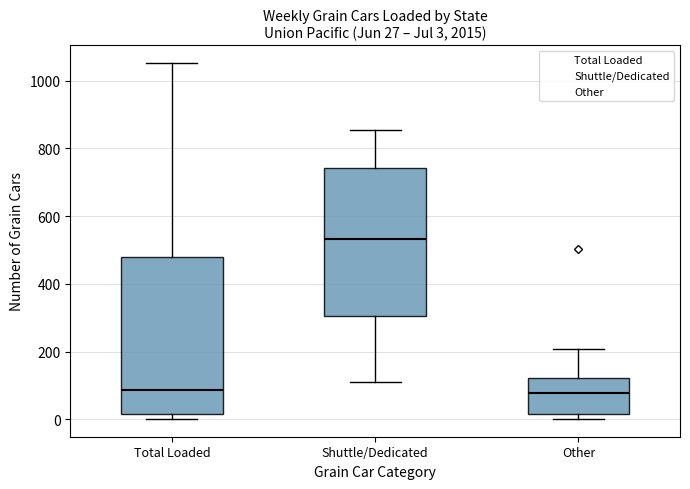

Comparing the boxes themselves (not the whiskers), which one is the tallest?

Total Loaded